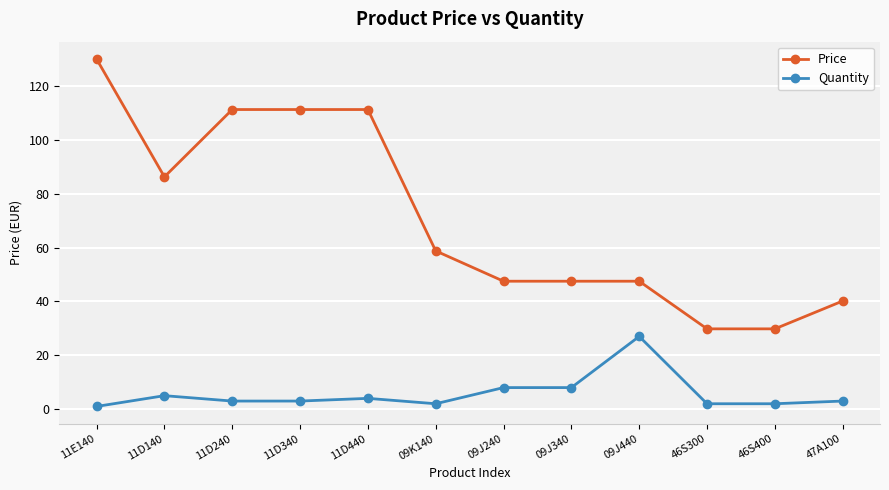

At 09J240, list the series in order from smallest to largest.

Quantity, Price